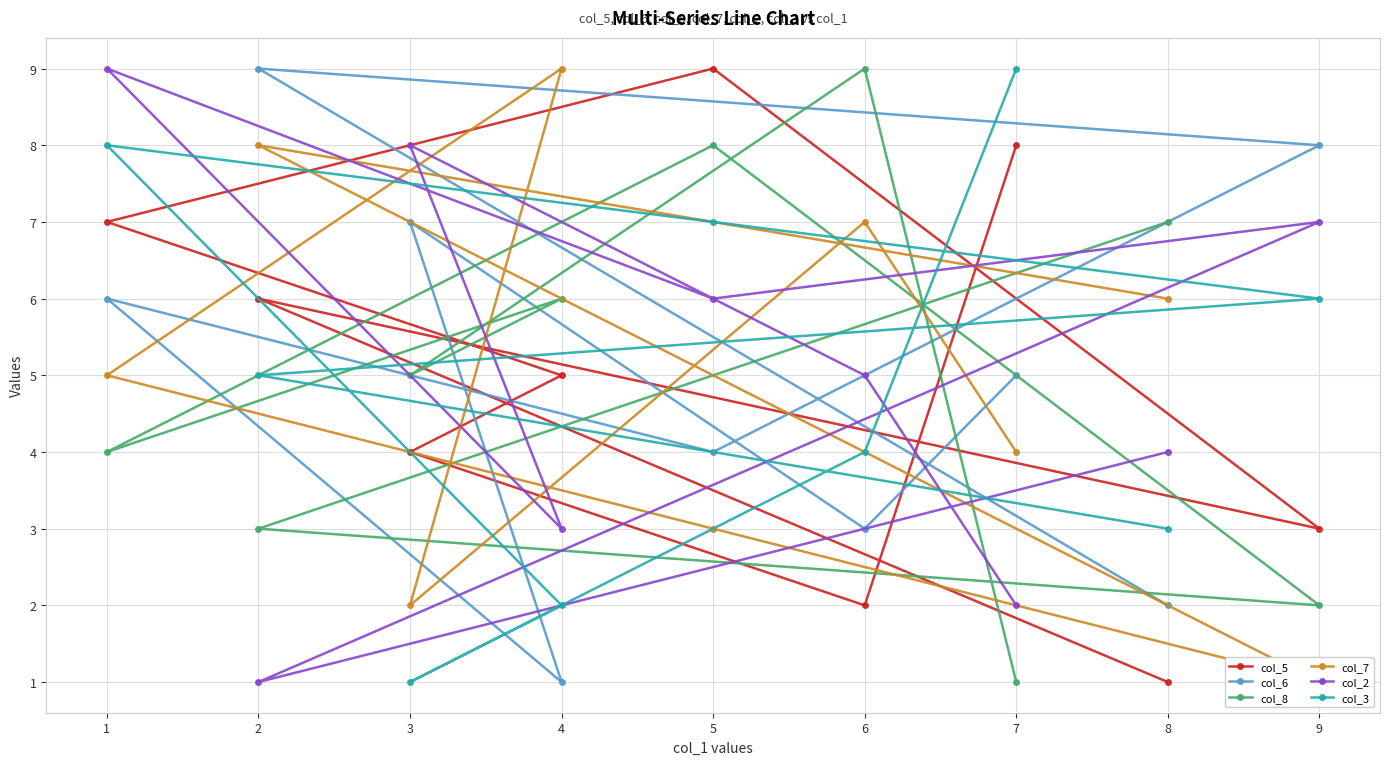

The value of col_3 at 4 is 1. True or false?

False